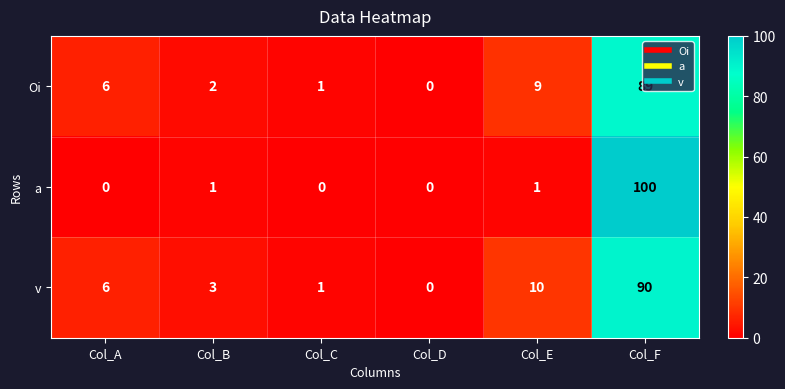

The value of v at Col_A is 2. True or false?

False